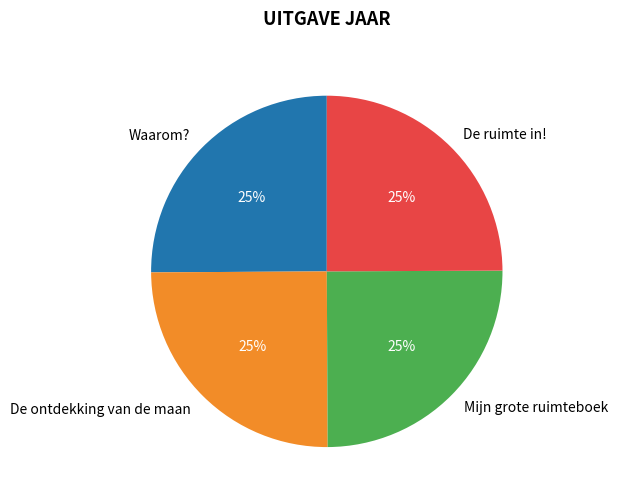

To the nearest percent, what percentage of the pie is Mijn grote ruimteboek?

25%